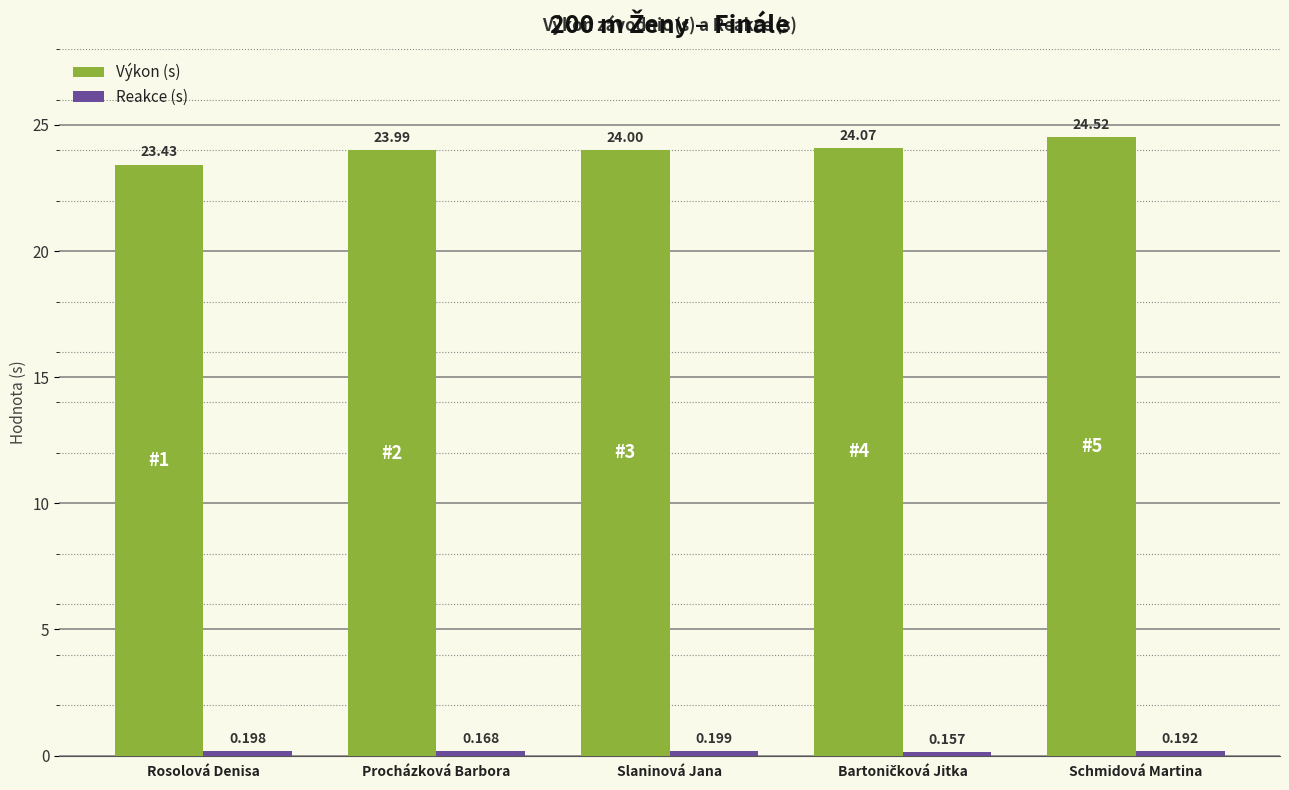

Which series has the largest total across all categories?

Výkon (s)